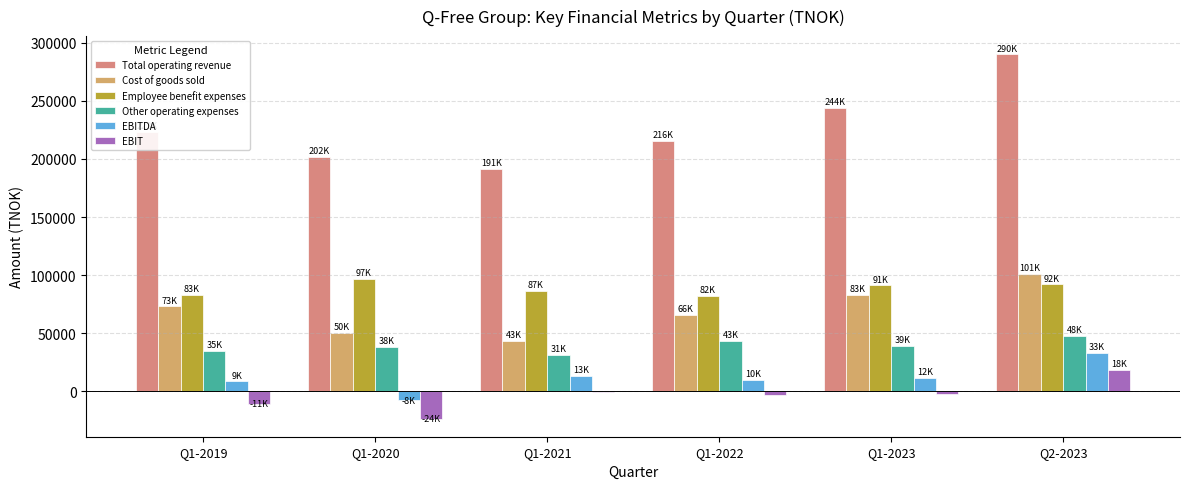

What is the label of the 6th bar from the left?

Q2-2023